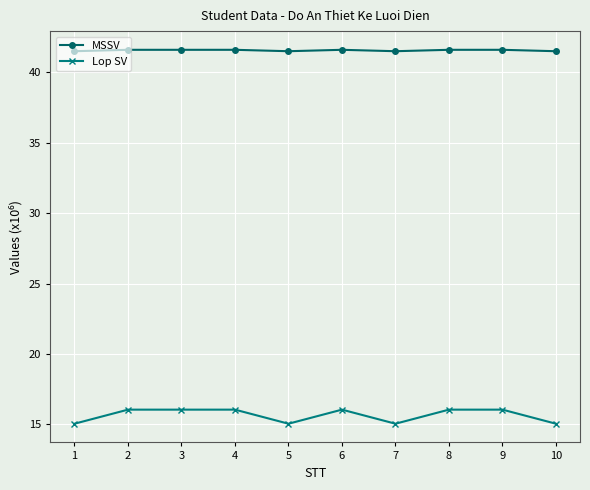

Which series has the largest total across all categories?

MSSV